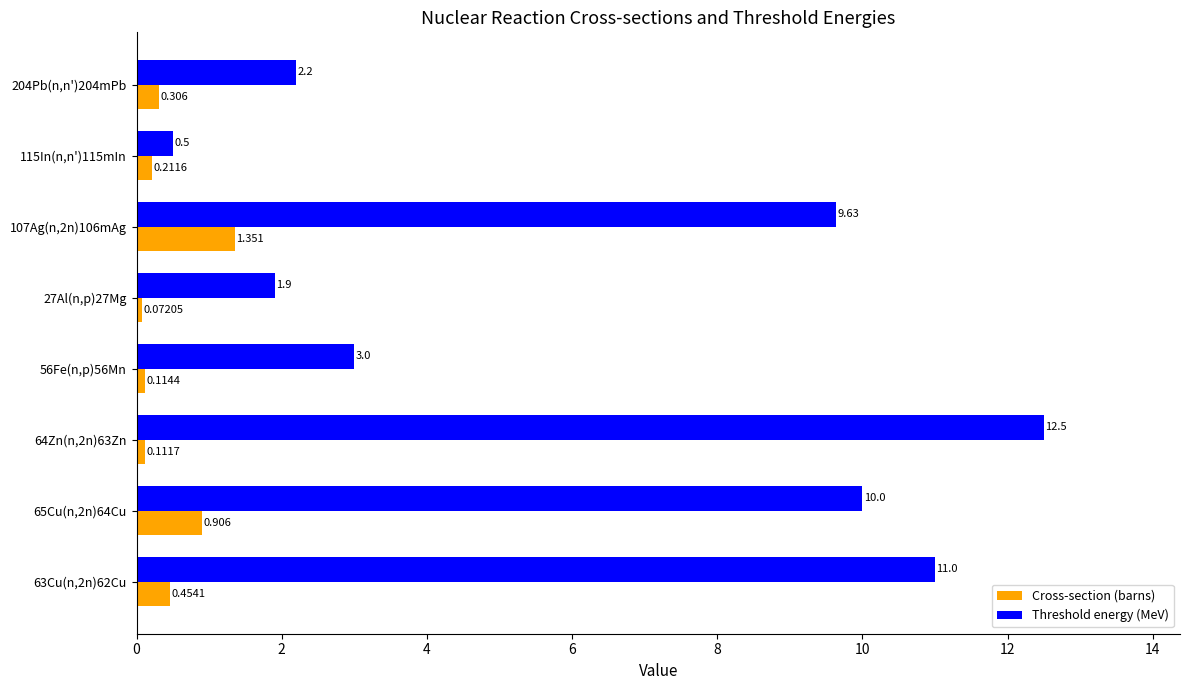

Which series has the largest range (max minus min)?

Threshold energy (MeV)